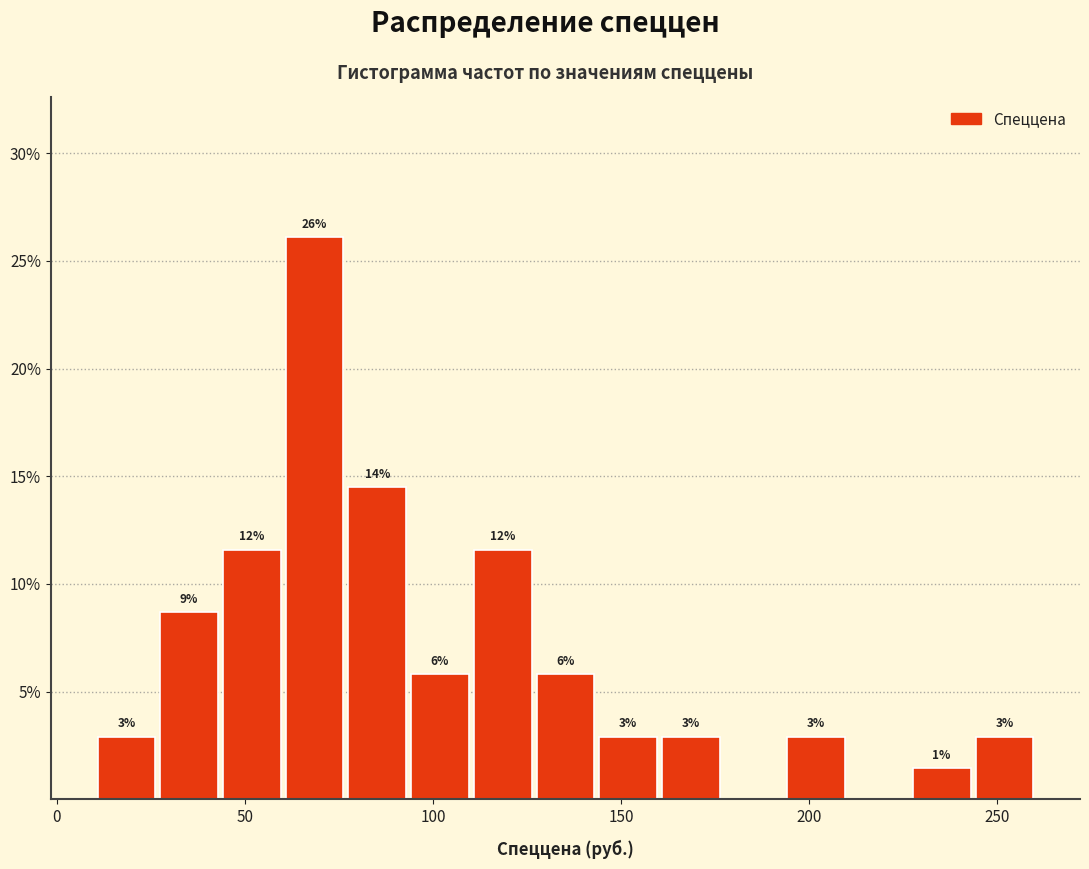

Read against the x-axis, roughly where is the centre of the tallest bar?

70